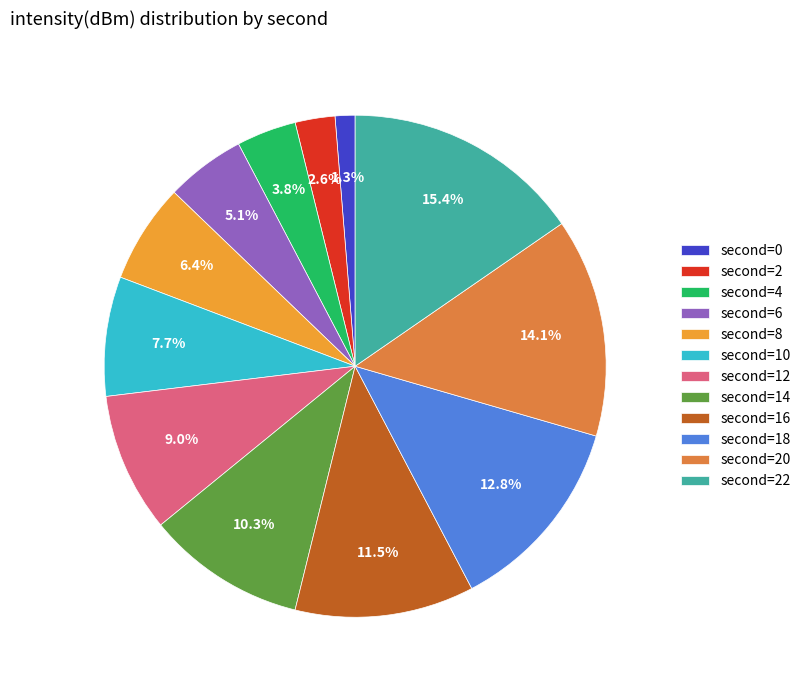

How many segments does this pie chart have?

12